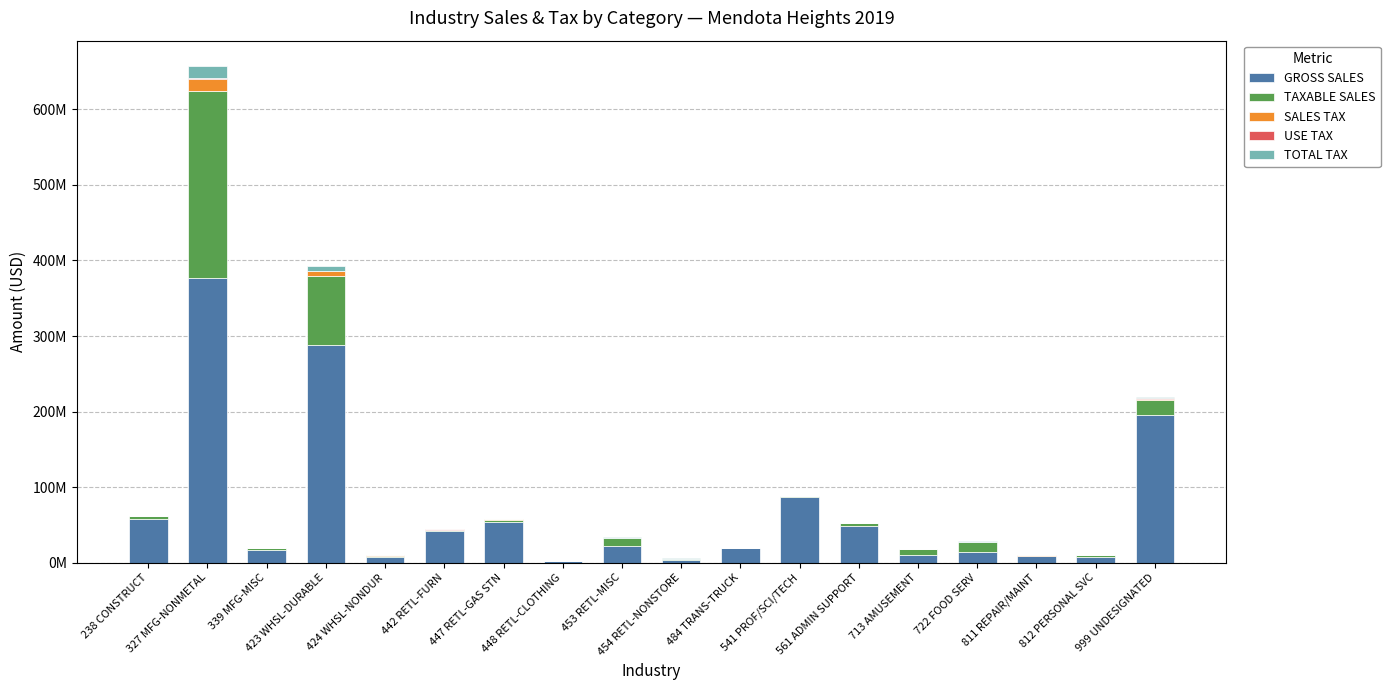

Are the bars horizontal?

No